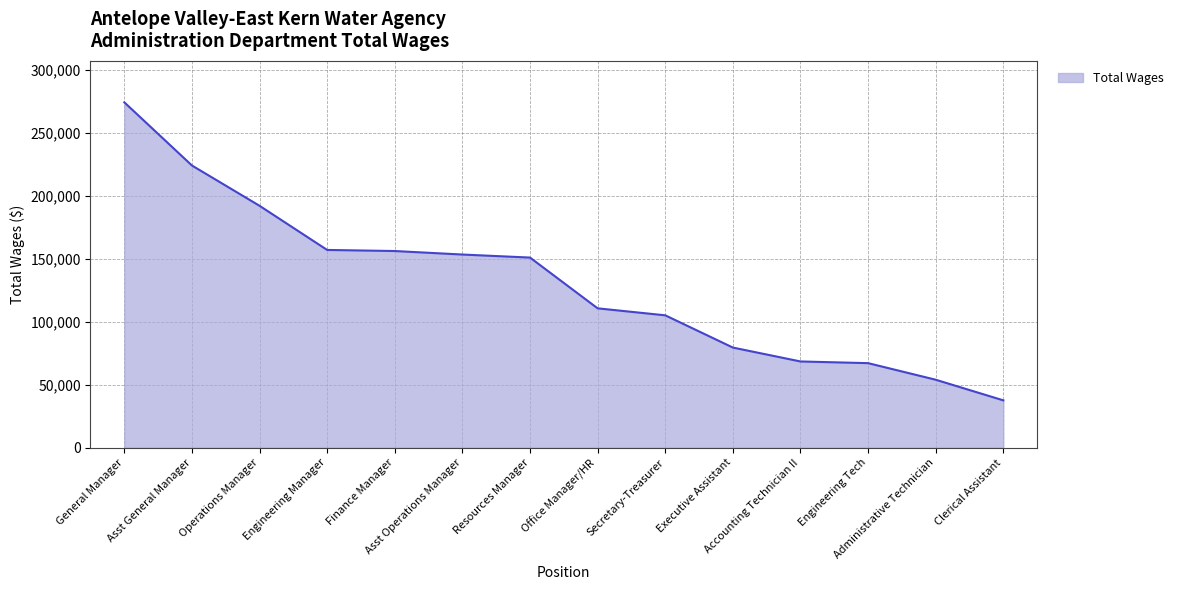

What is the smallest value displayed?

37535